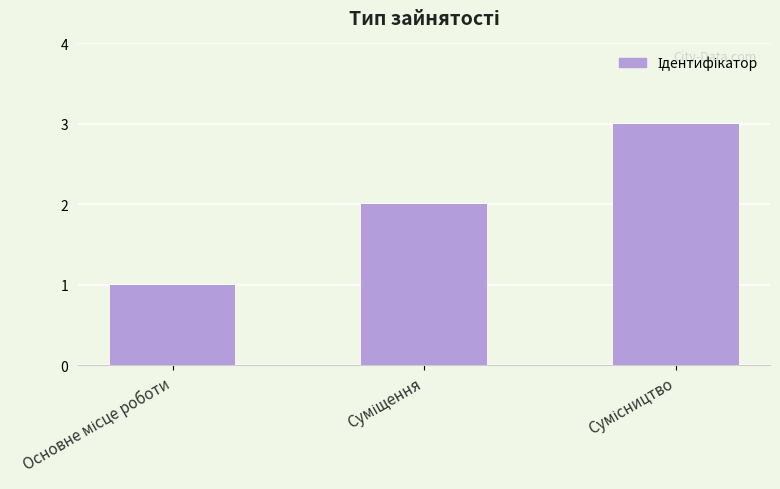

What is the sum of all values?

6